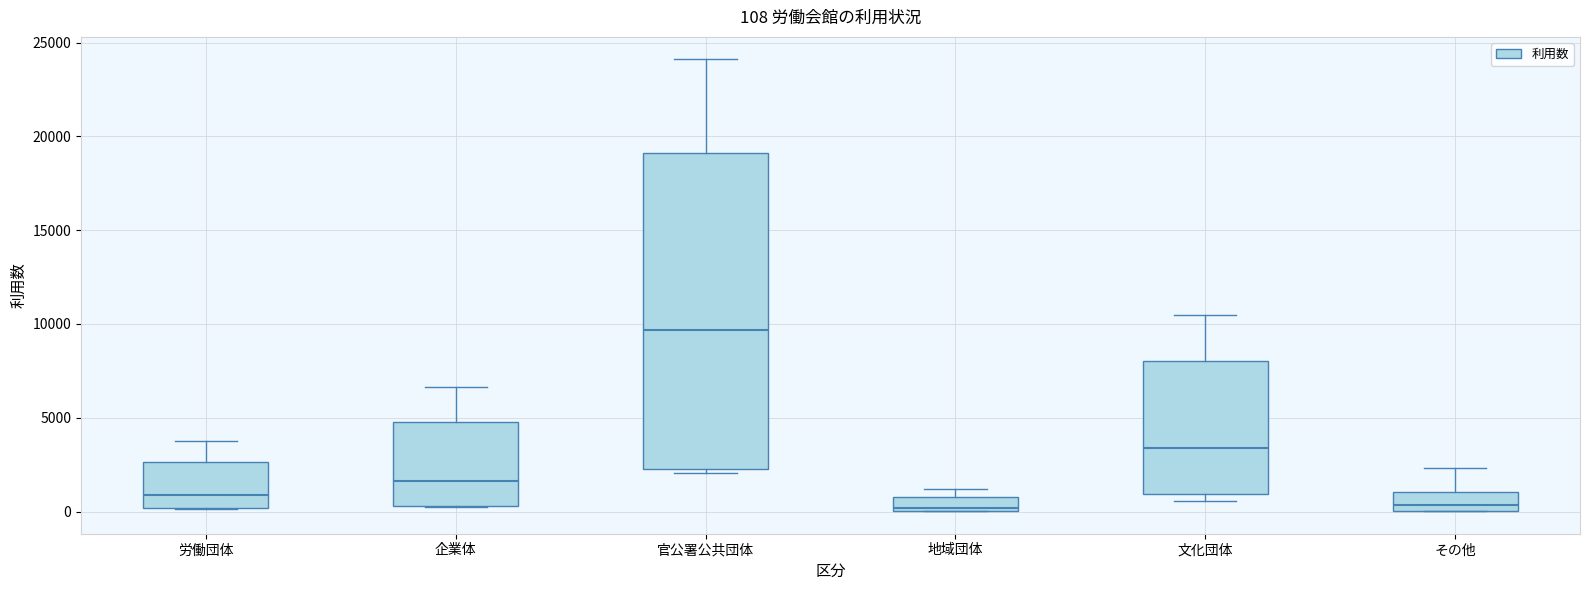

Which box is the tallest, from its lower edge to its upper edge?

官公署公共団体